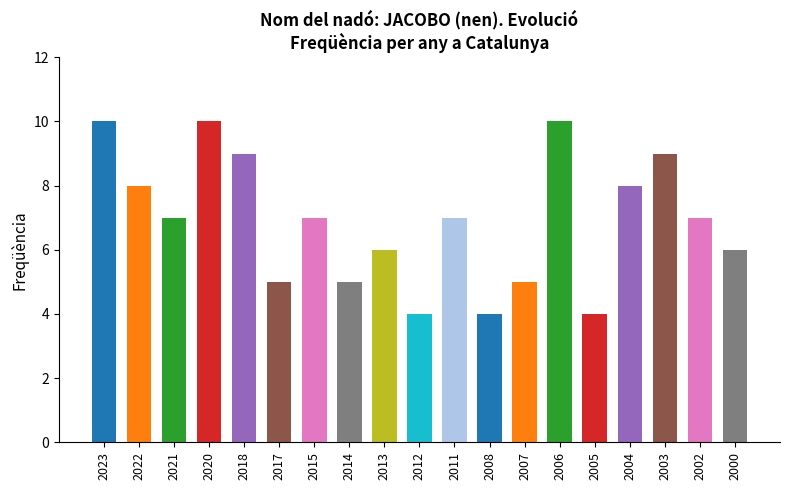

What is the difference between the maximum and minimum values?

6